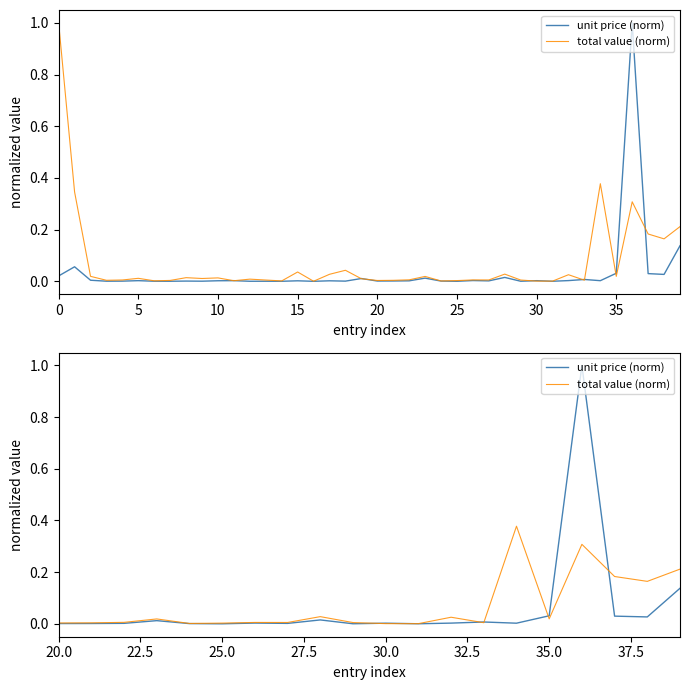

Which series has the largest range (max minus min)?

unit price (norm)